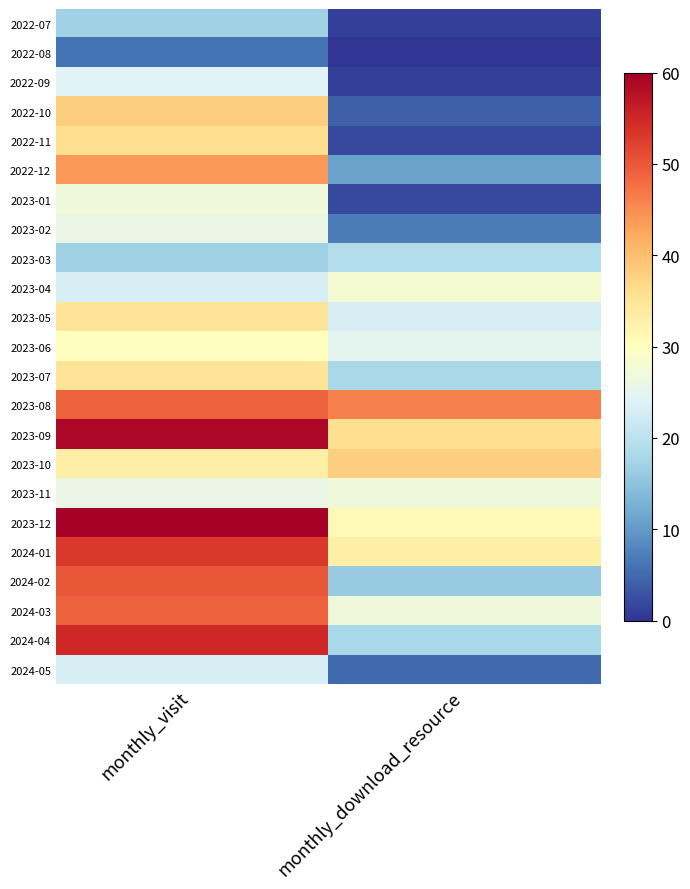

Reading right to left, transcribe all the data shown in this chart.

2022-07: monthly_download_resource=1	monthly_visit=17
2022-08: monthly_download_resource=0	monthly_visit=6
2022-09: monthly_download_resource=1	monthly_visit=24
2022-10: monthly_download_resource=4	monthly_visit=38
2022-11: monthly_download_resource=2	monthly_visit=36
2022-12: monthly_download_resource=11	monthly_visit=44
2023-01: monthly_download_resource=2	monthly_visit=27
2023-02: monthly_download_resource=7	monthly_visit=26
2023-03: monthly_download_resource=19	monthly_visit=17
2023-04: monthly_download_resource=28	monthly_visit=23
2023-05: monthly_download_resource=23	monthly_visit=35
2023-06: monthly_download_resource=25	monthly_visit=30
2023-07: monthly_download_resource=18	monthly_visit=35
2023-08: monthly_download_resource=46	monthly_visit=49
2023-09: monthly_download_resource=36	monthly_visit=59
2023-10: monthly_download_resource=38	monthly_visit=33
2023-11: monthly_download_resource=27	monthly_visit=26
2023-12: monthly_download_resource=31	monthly_visit=60
2024-01: monthly_download_resource=33	monthly_visit=53
2024-02: monthly_download_resource=16	monthly_visit=50
2024-03: monthly_download_resource=27	monthly_visit=49
2024-04: monthly_download_resource=18	monthly_visit=55
2024-05: monthly_download_resource=5	monthly_visit=23